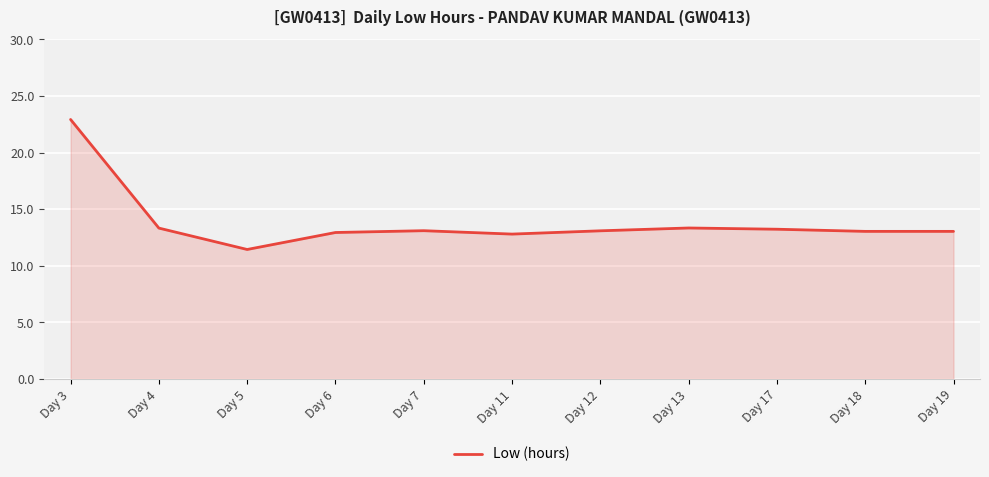

What is the approximate value at Day 6?

12.9